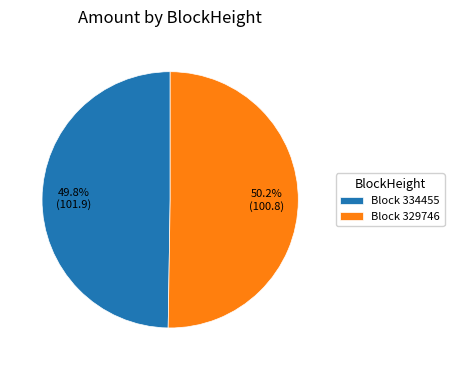

How many slices are in this pie chart?

2